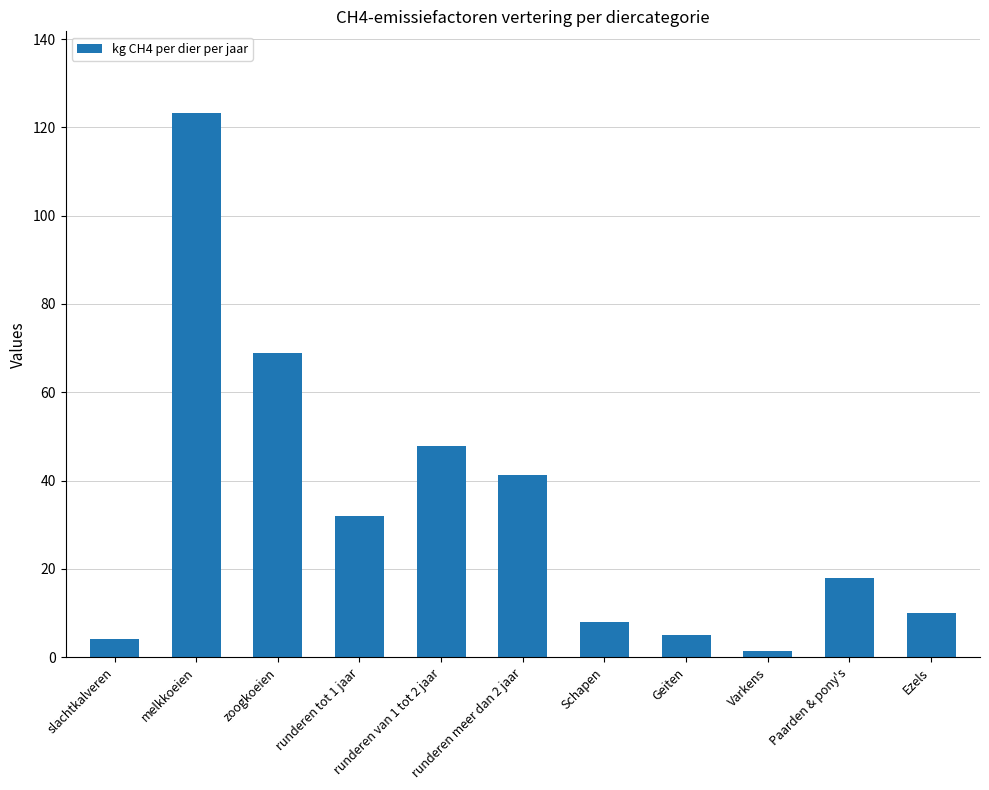

What is the label of the 11th bar from the right?

slachtkalveren